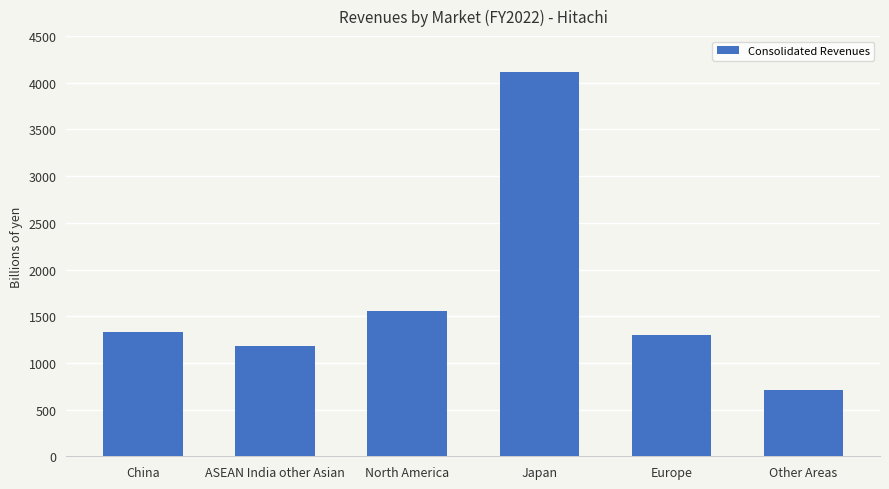

What is the sum of the values at China and Other Areas?

2039.7